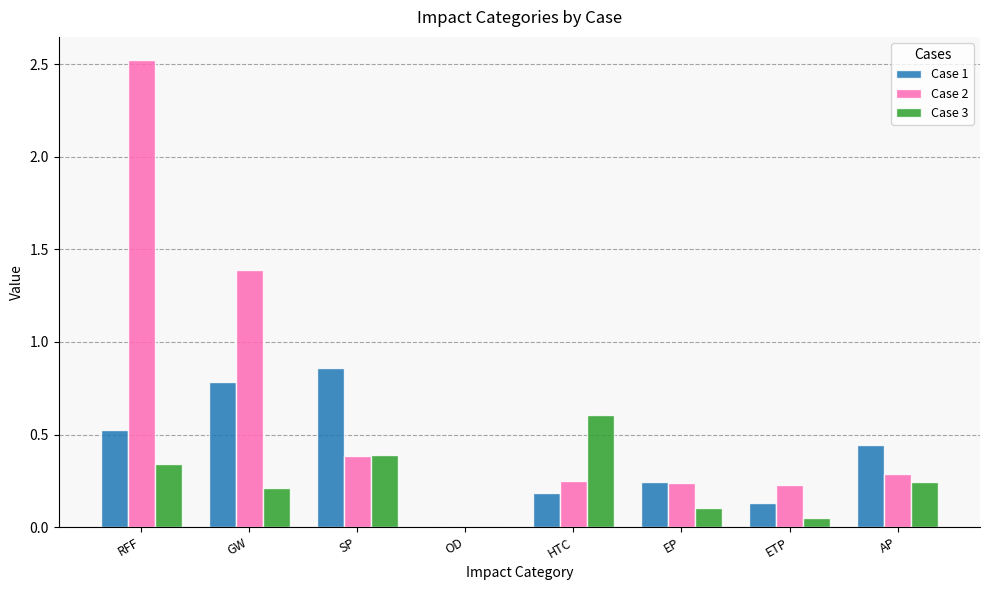

What is the sum of all Case 3 values?

1.9